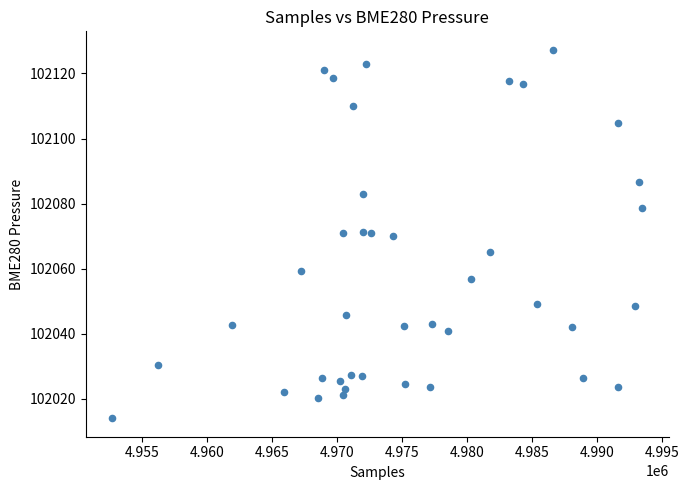

What is the range of X values (max minus min)?

40740.0